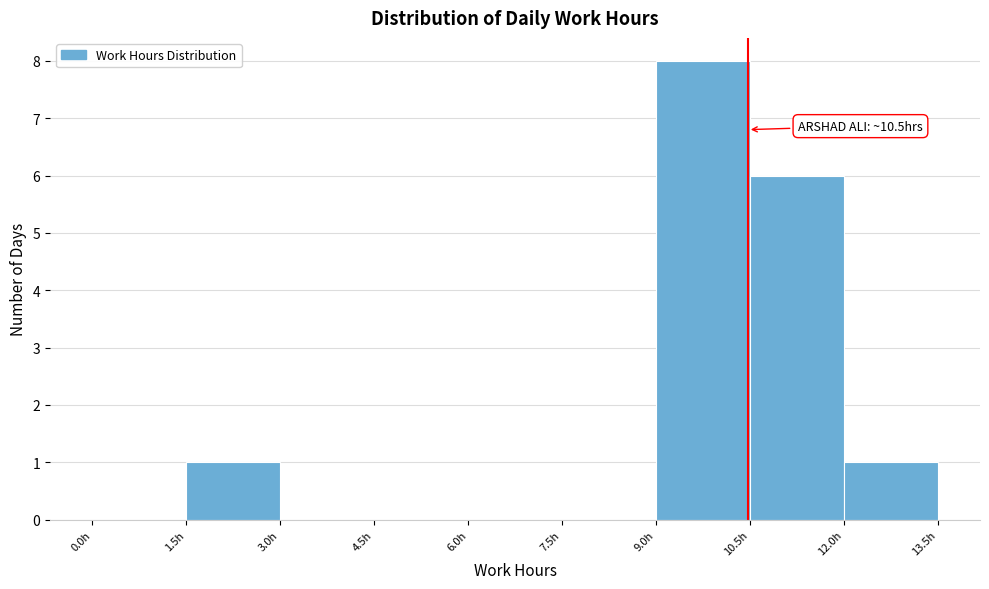

Which range on the x-axis has the tallest bar?

9.0 to 10.5